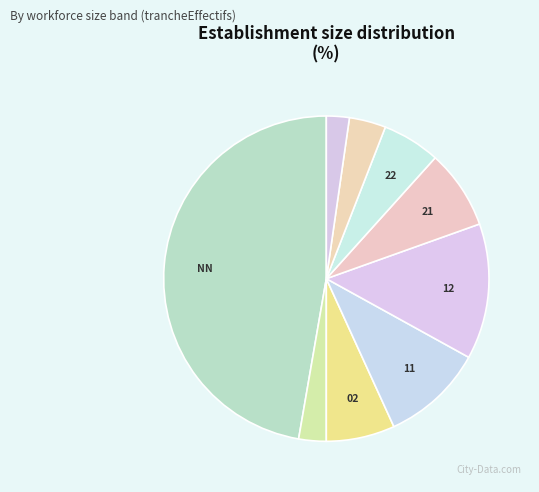

How many slices are in this pie chart?

9